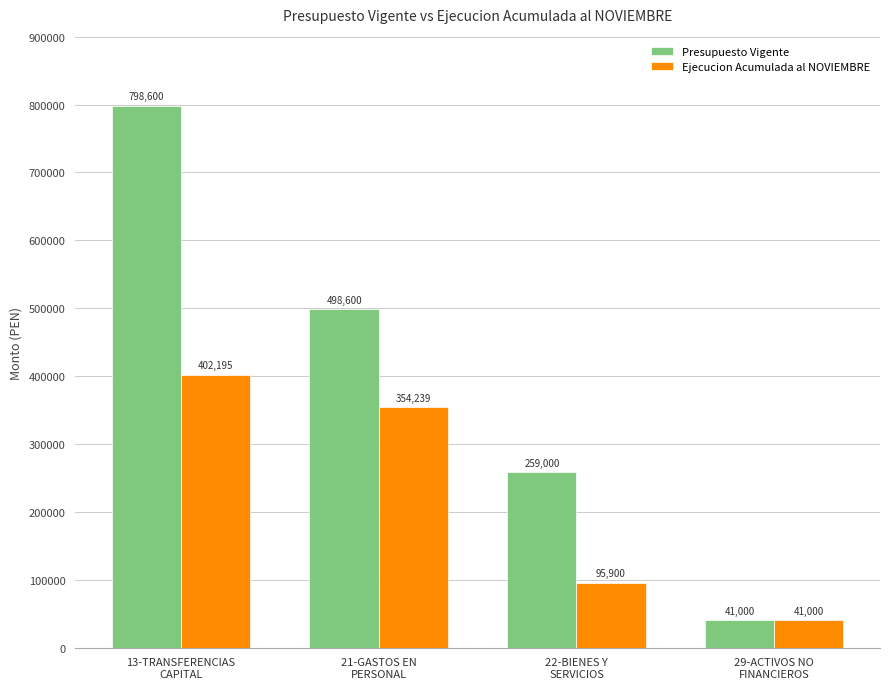

What is the sum of all Ejecucion Acumulada al NOVIEMBRE values?

893334